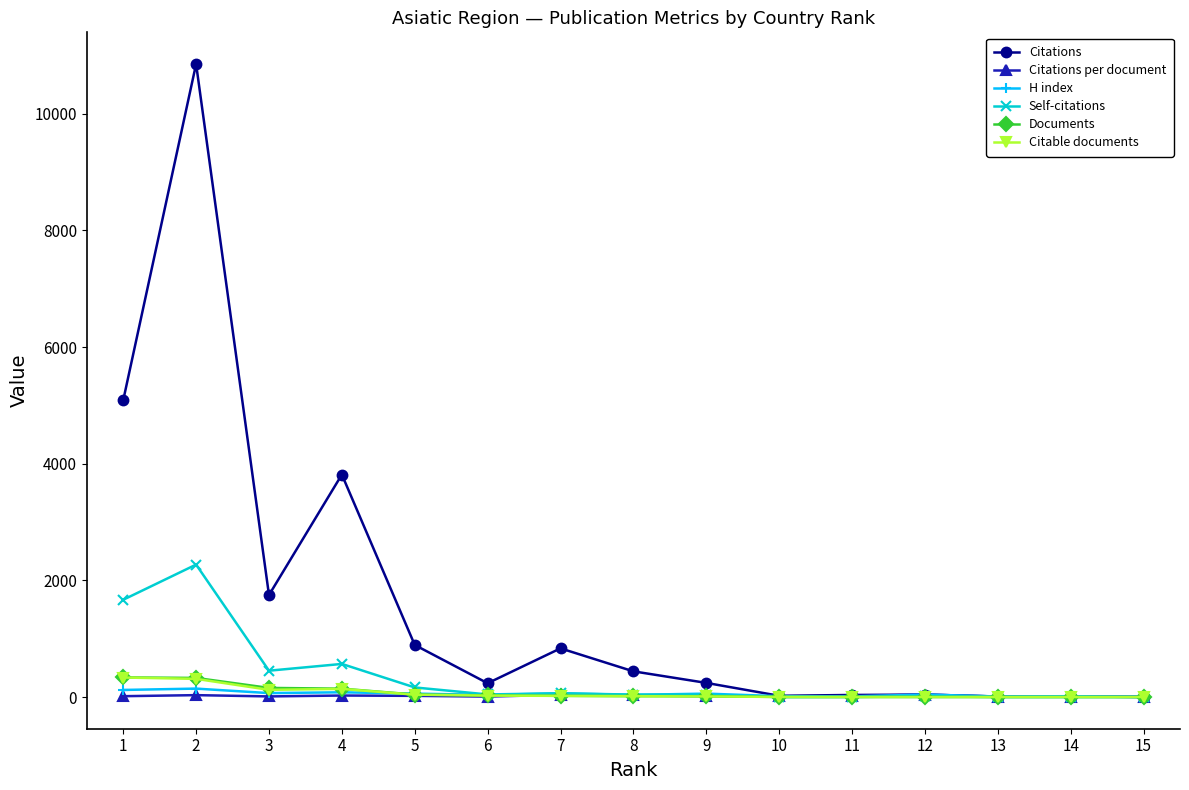

What is the highest value of the Citable documents series?

335.0